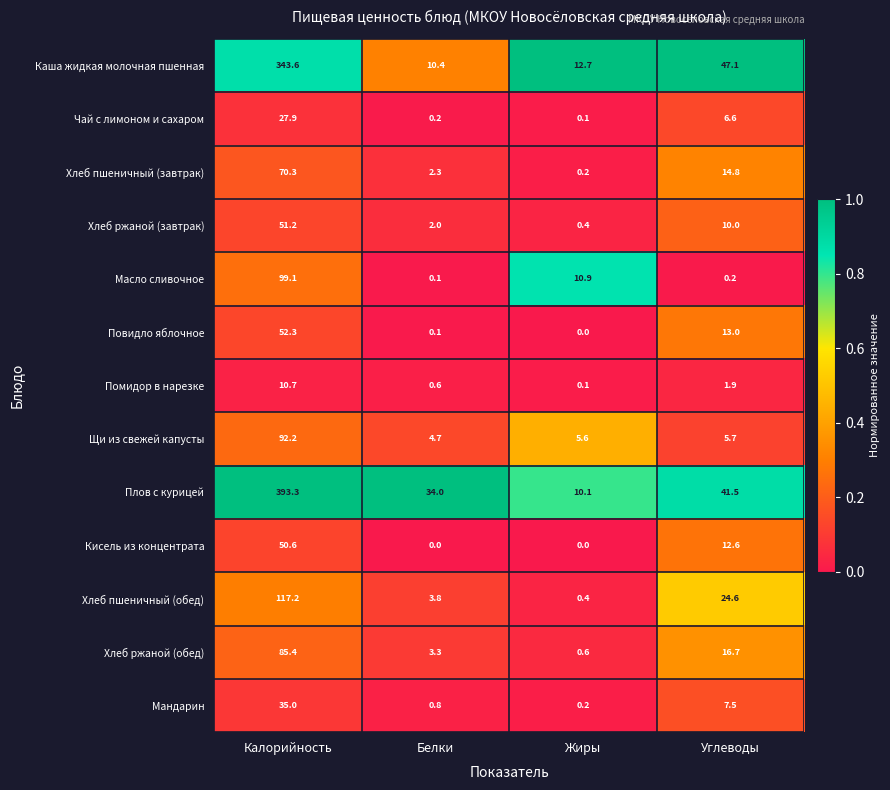

True or false: Щи из свежей капусты has a value of 3.0 at Жиры.

False